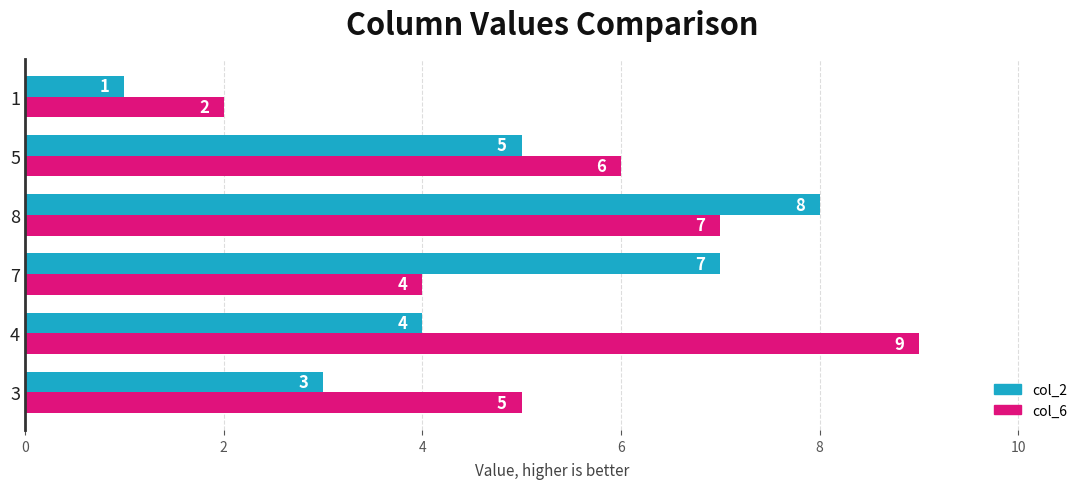

Rank the series by their maximum value, from highest to lowest.

col_6, col_2